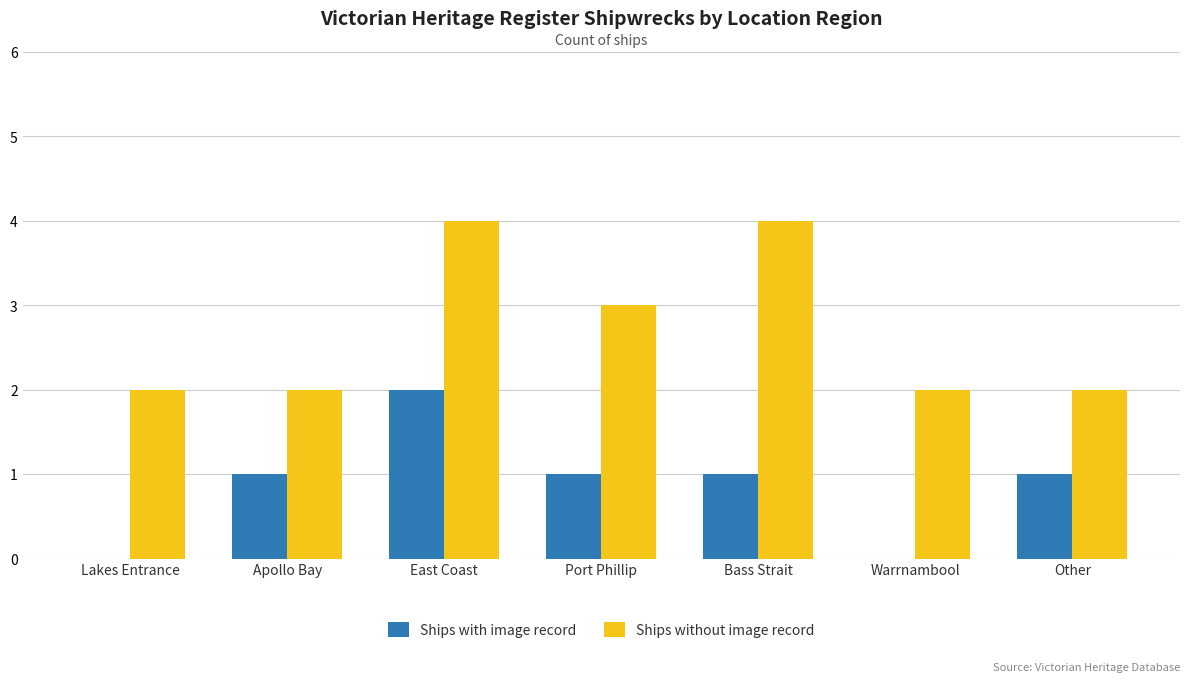

What value does the Ships with image record series have at Apollo Bay?

1